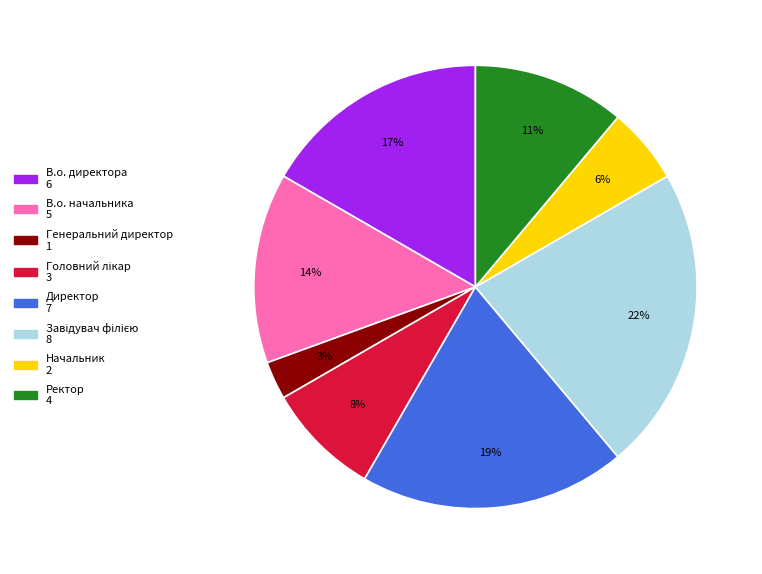

True or false: В.о. начальника accounts for 14% of the total.

True